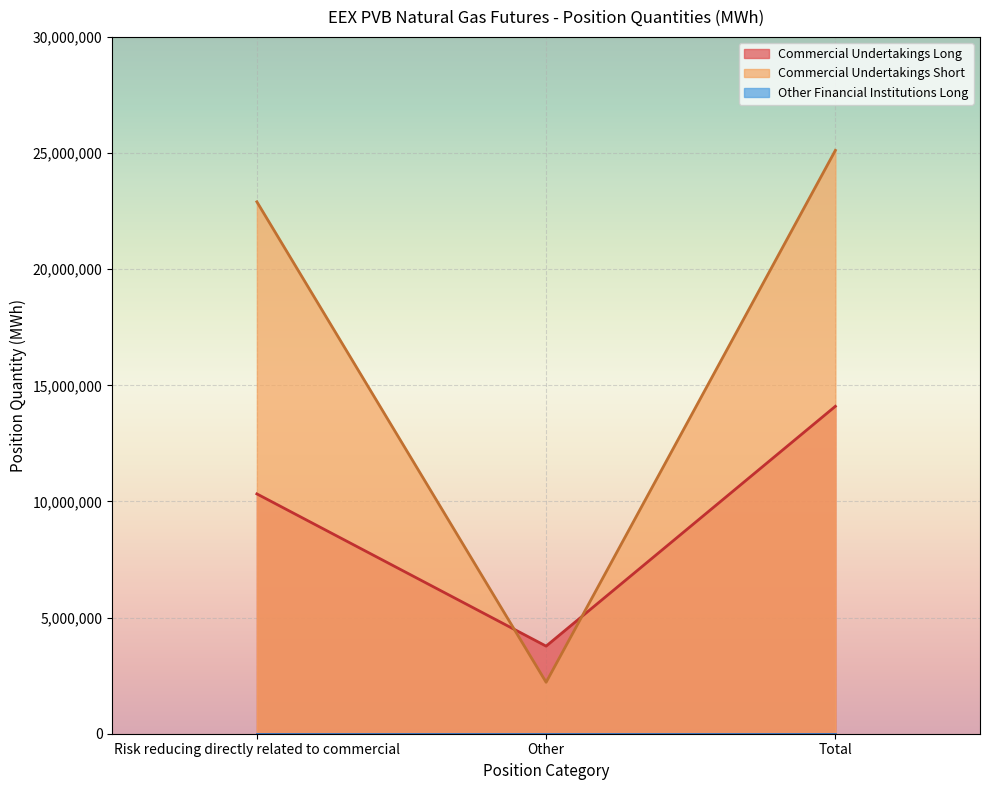

What position from the left is Other?

2